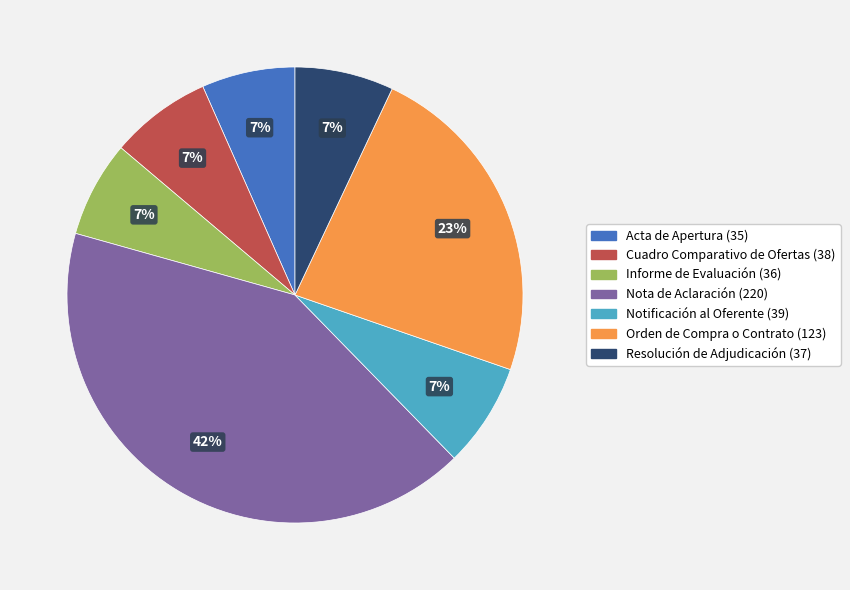

Is the sum of Acta de Apertura and Cuadro Comparativo de Ofertas greater than half?

No